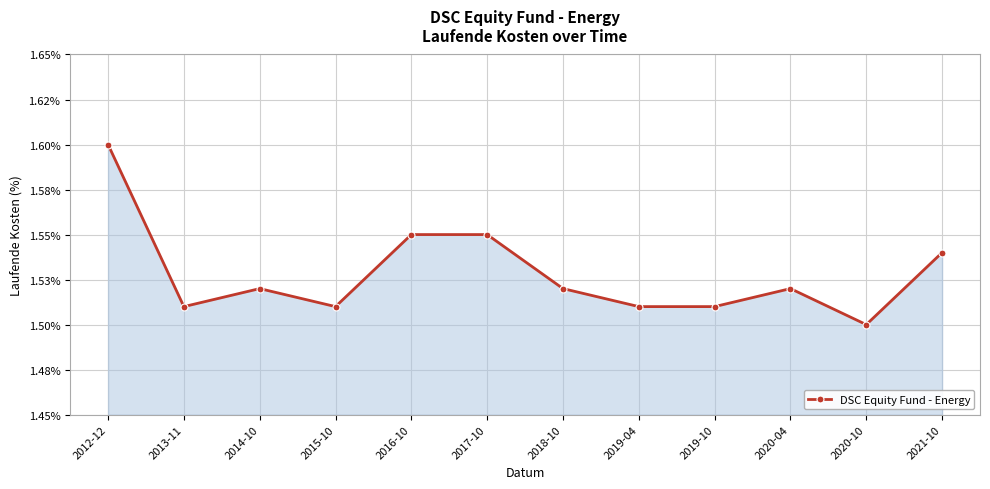

Does the chart display data point markers on the line(s)?

Yes